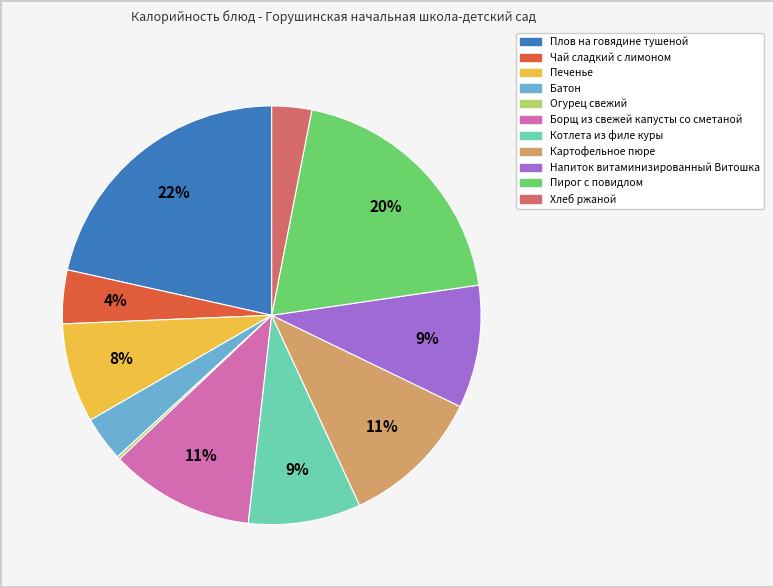

What is the largest slice in the pie chart?

Плов на говядине тушеной